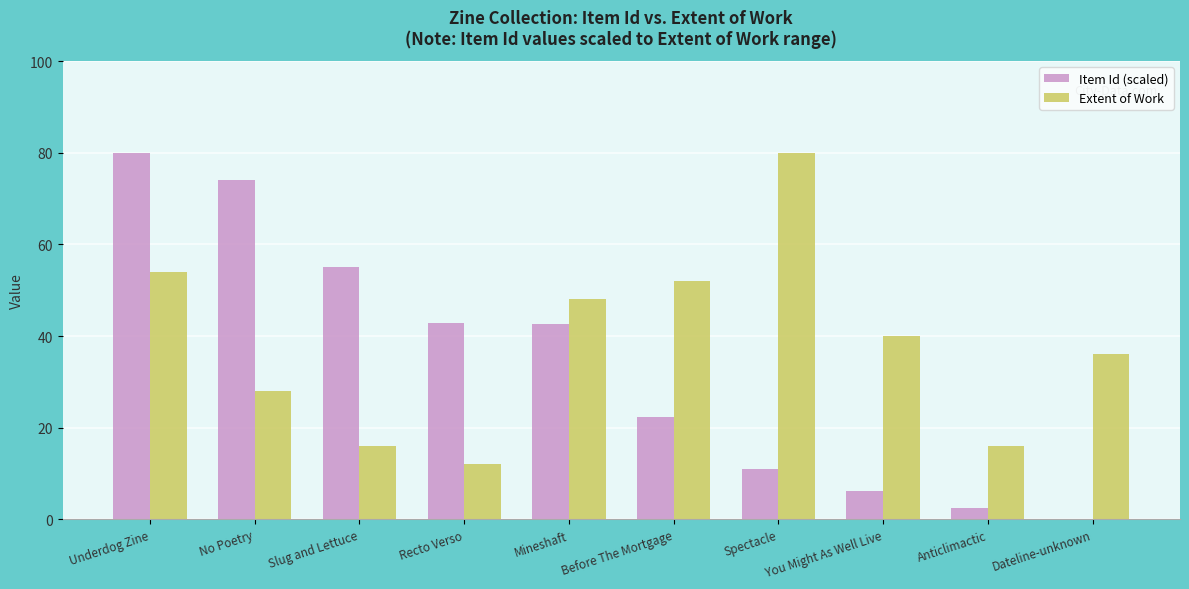

Which series changed the most between Slug and Lettuce and Spectacle?

Extent of Work